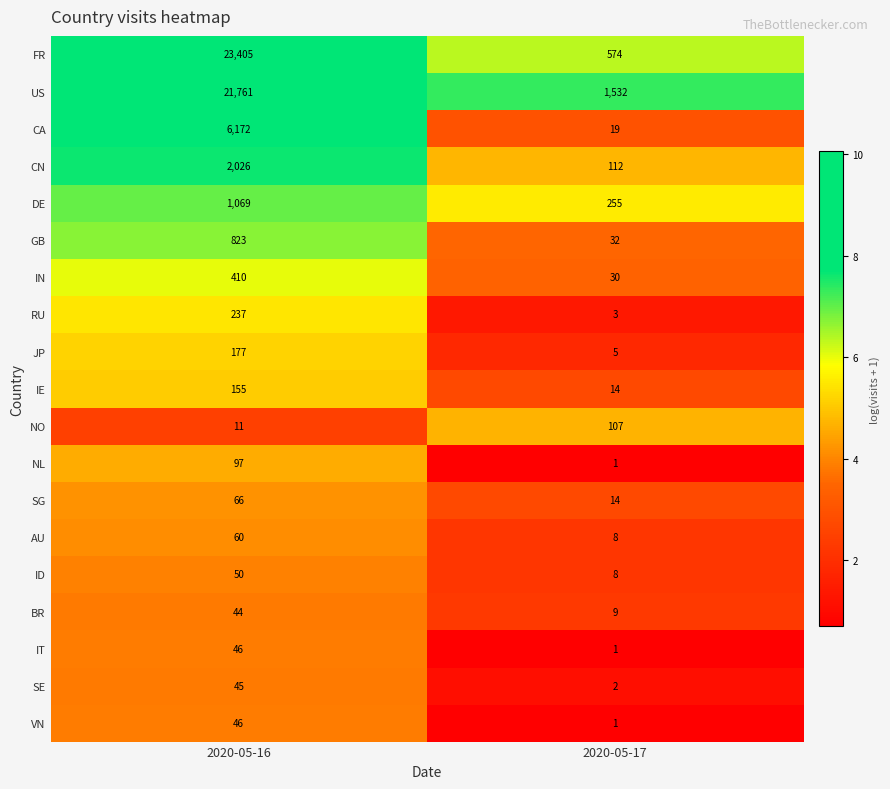

The value of AU at 2020-05-16 is 60. True or false?

True